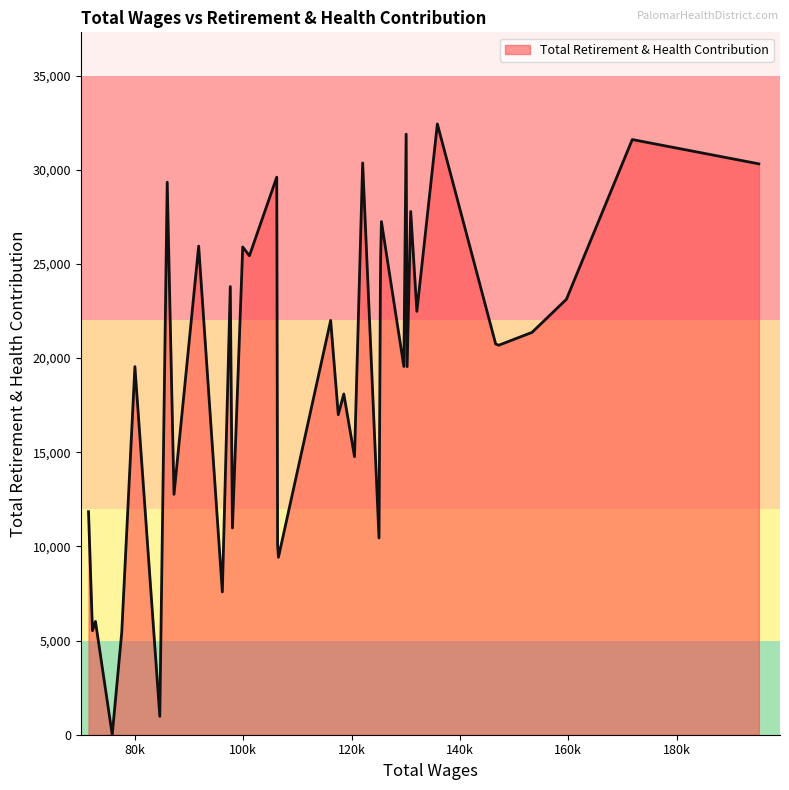

What is the greatest value displayed?

32432